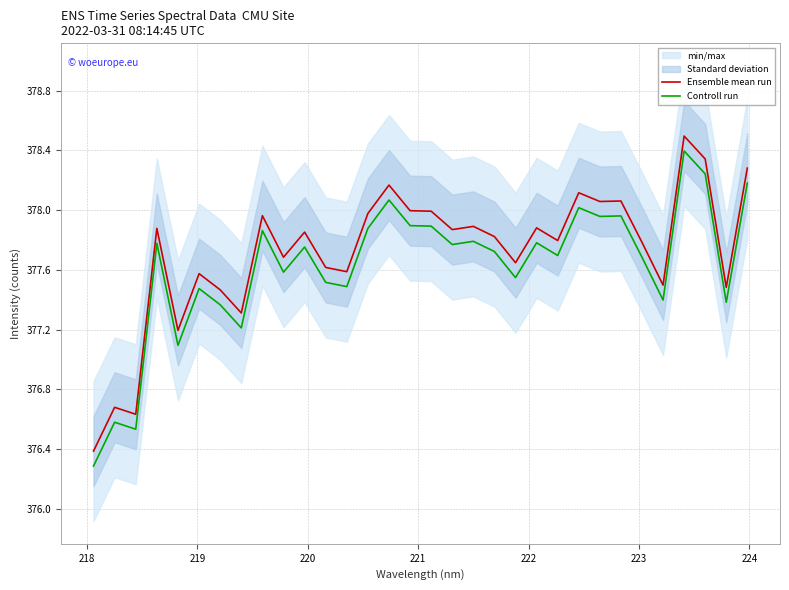

True or false: Controll run and Ensemble mean run cross at least once.

False